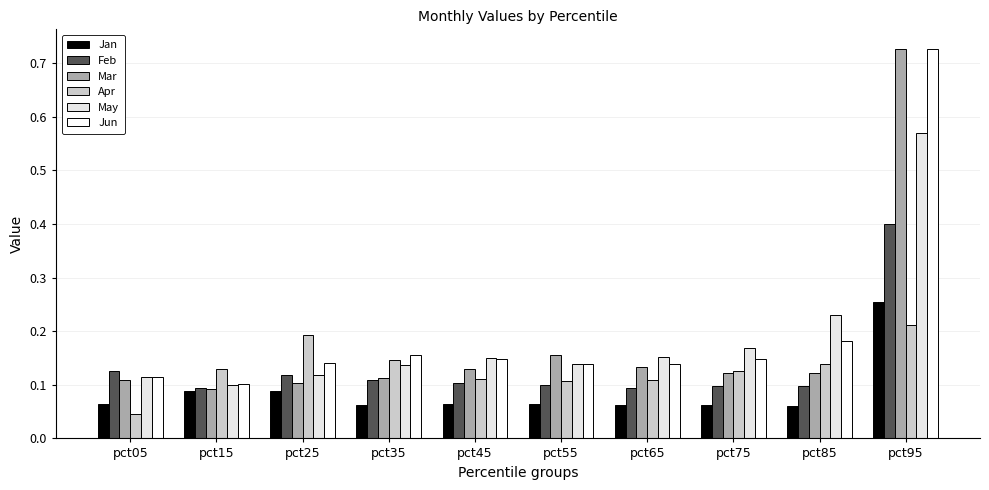

Does the chart contain any negative values?

No